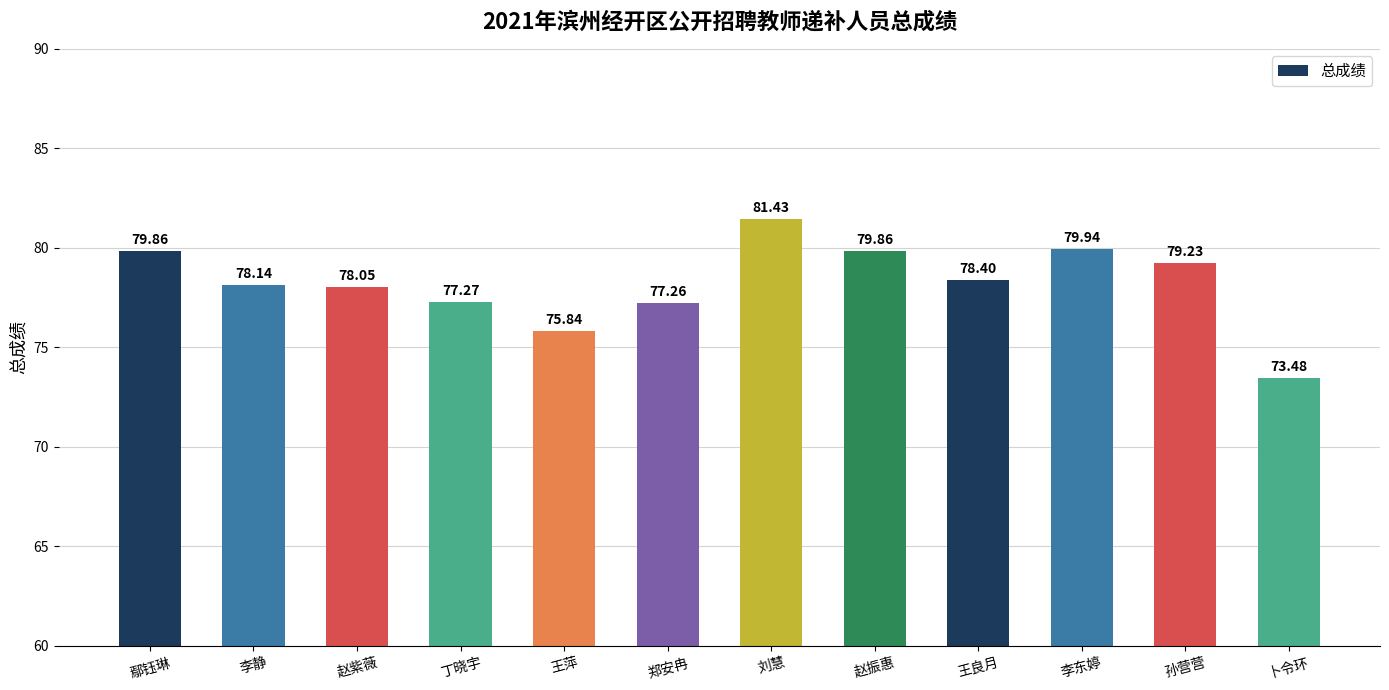

How many data points are above 78?

8